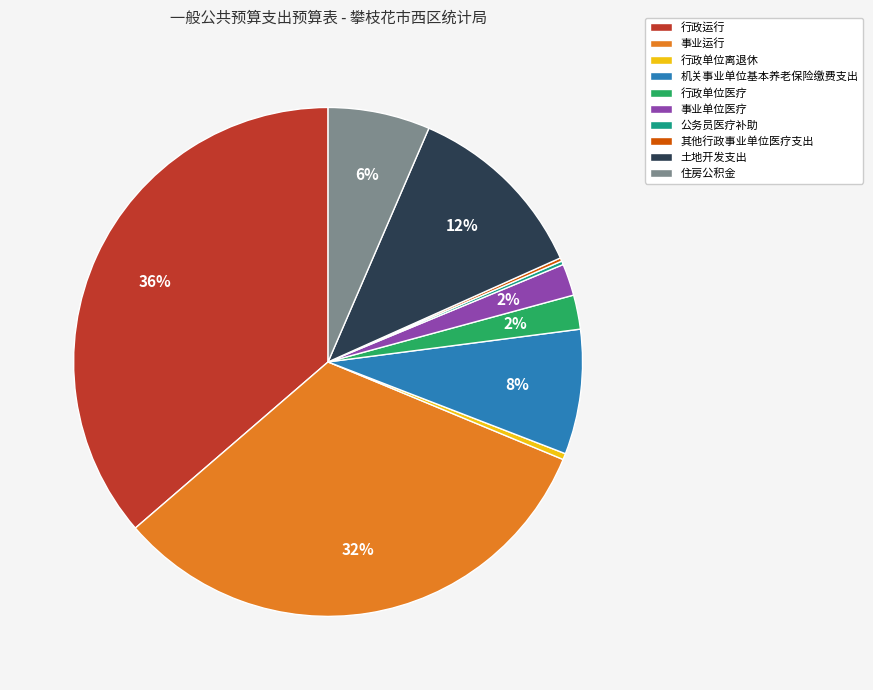

Is there a majority slice in this chart?

No